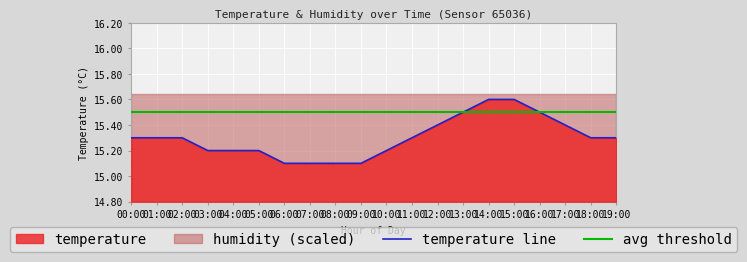

What is the sum of the values at 07:00 and 13:00?

30.6